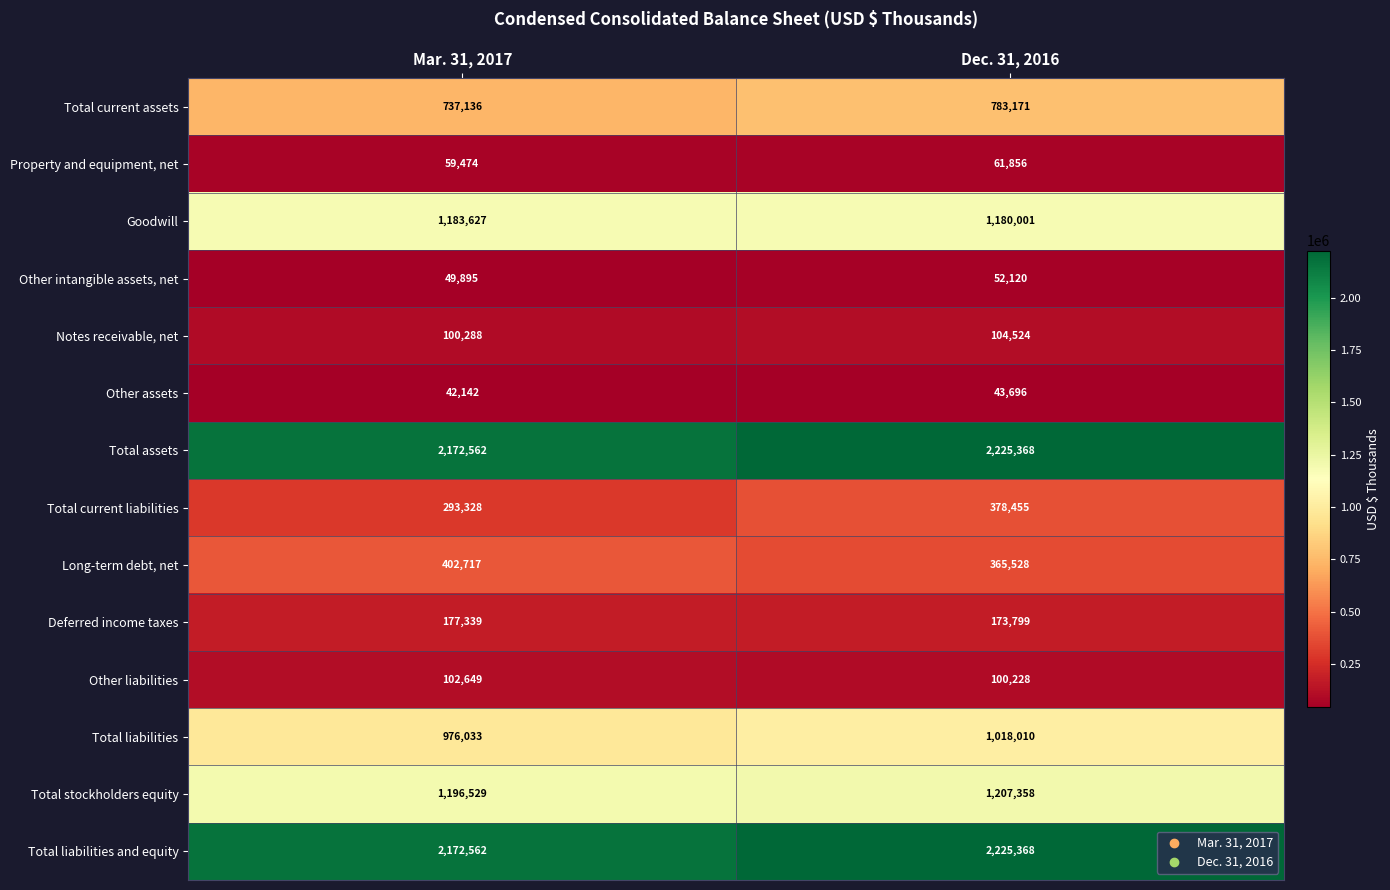

How many series are shown in this chart?

14